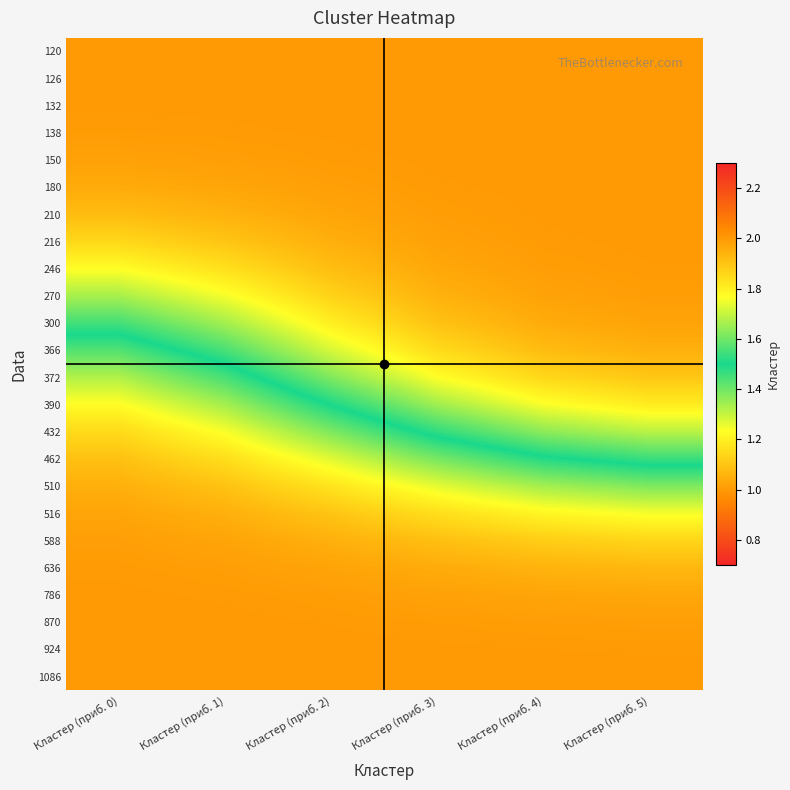

At which category is the sum across all series the highest?

Кластер (приб. 0)